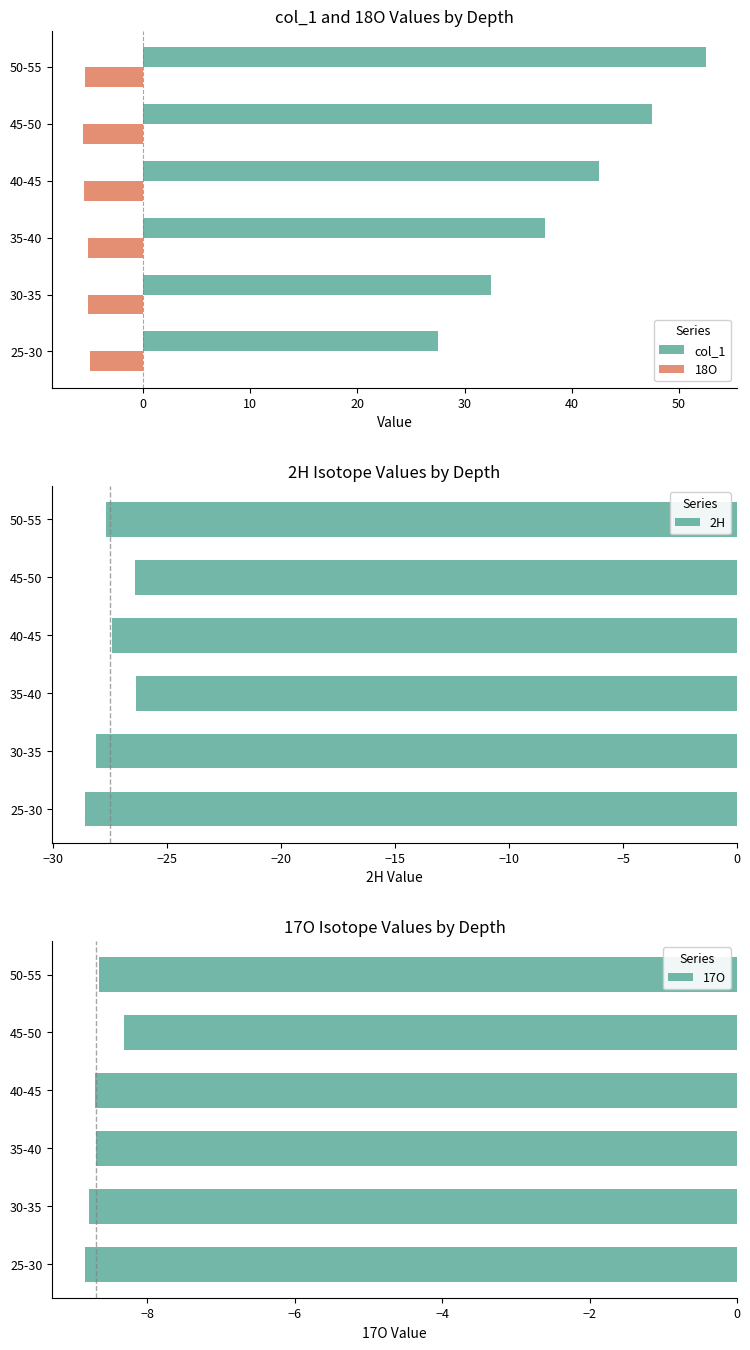

Reading right to left, transcribe all the data shown in this chart.

col_1: 52.5	47.5	42.5	37.5	32.5	27.5
18O: -5.4	-5.6	-5.5	-5.1	-5.1	-4.9
2H: -27.7	-26.4	-27.4	-26.4	-28.1	-28.6
17O: -8.7	-8.3	-8.7	-8.7	-8.8	-8.8